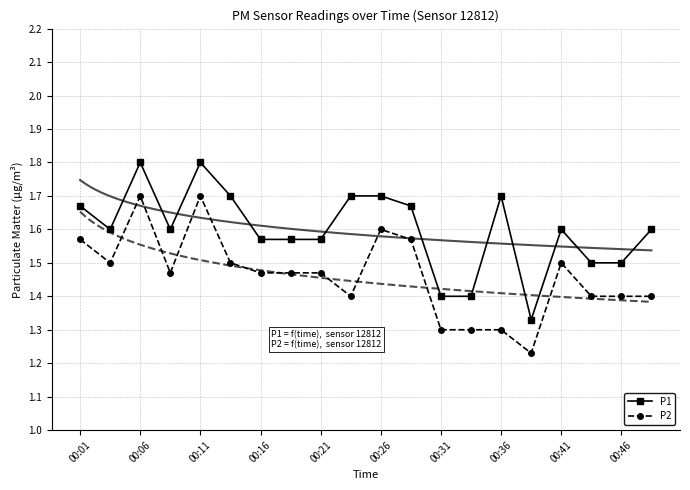

At which category does P2 reach its first local peak?

00:06